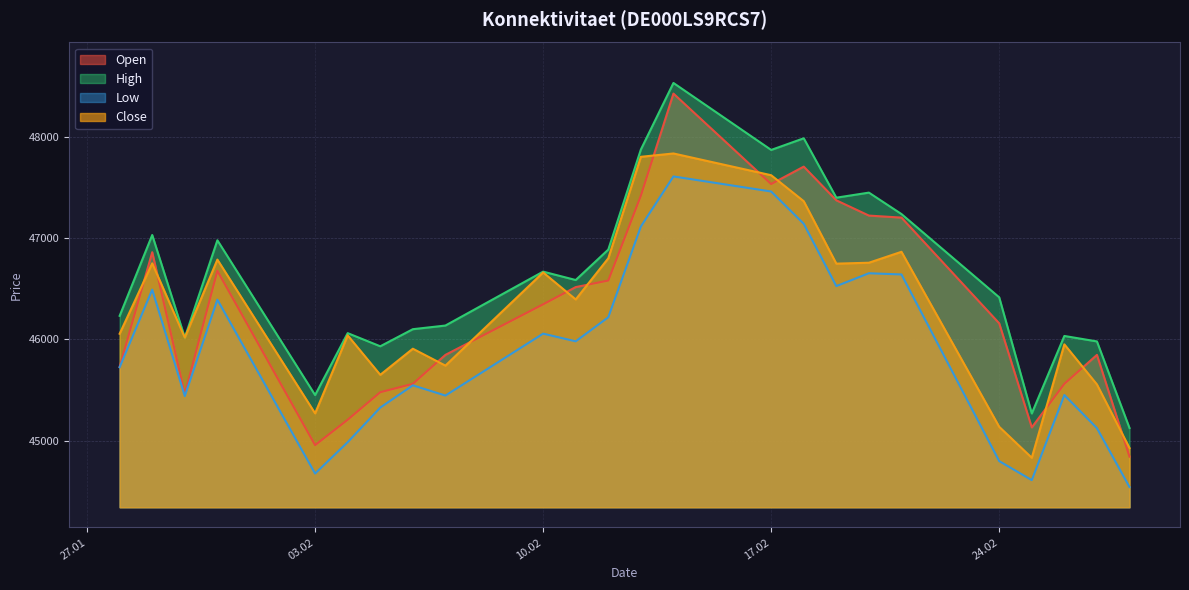

Which series has the largest total across all categories?

High